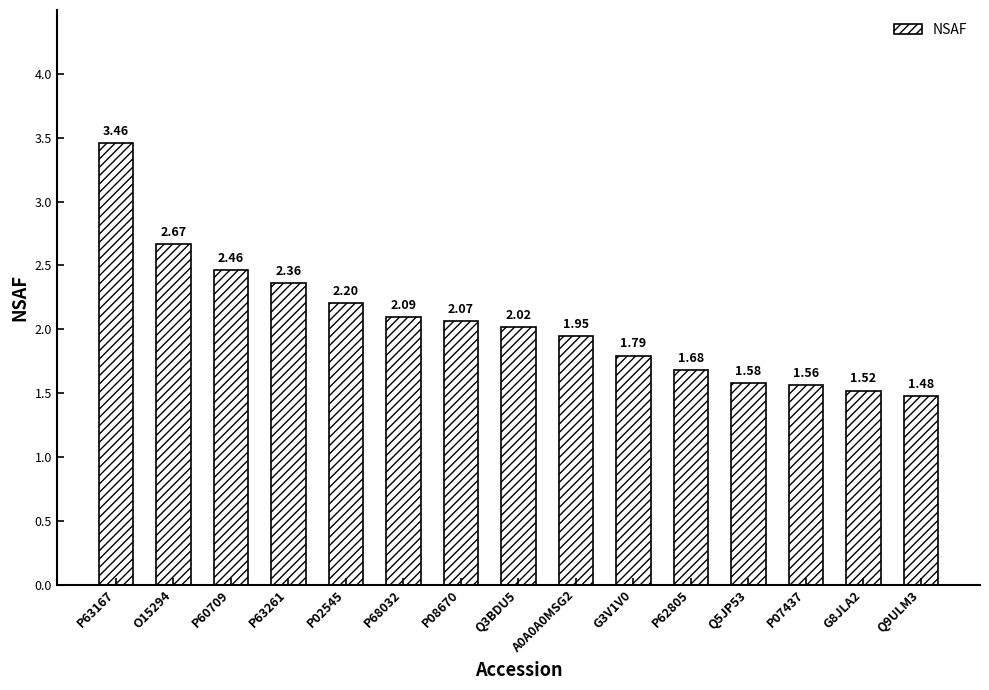

At which category does the chart reach its minimum across all series?

Q9ULM3